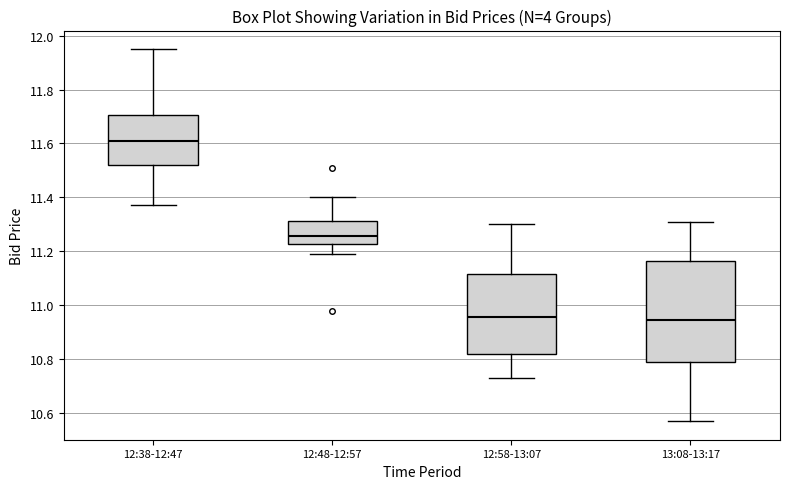

Which box is the tallest, from its lower edge to its upper edge?

13:08-13:17